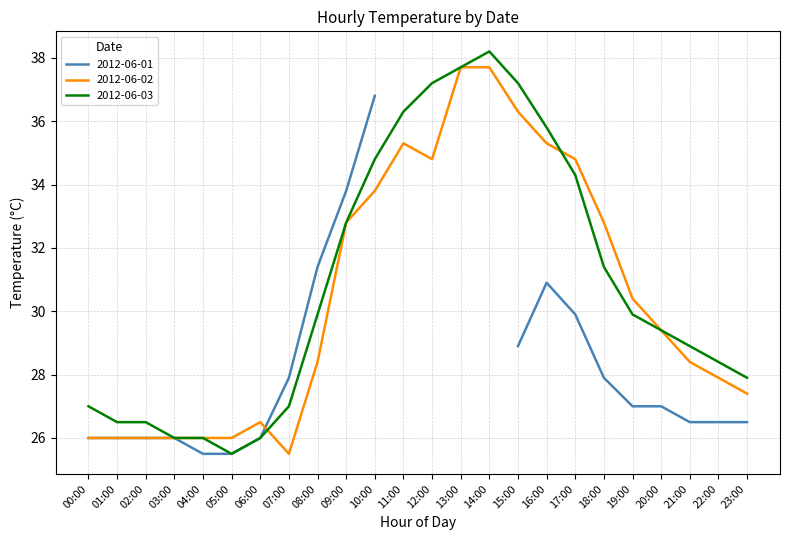

What is the label of the 16th point from the left?

15:00